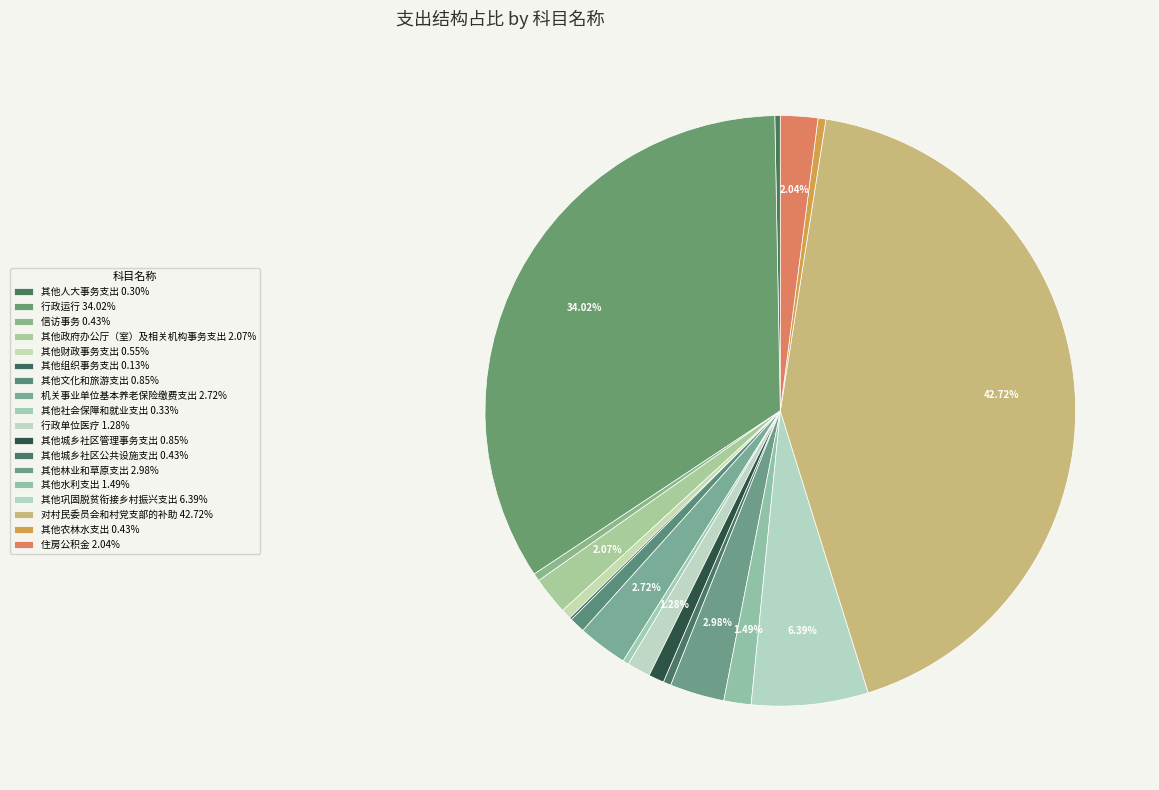

How many segments does this pie chart have?

18